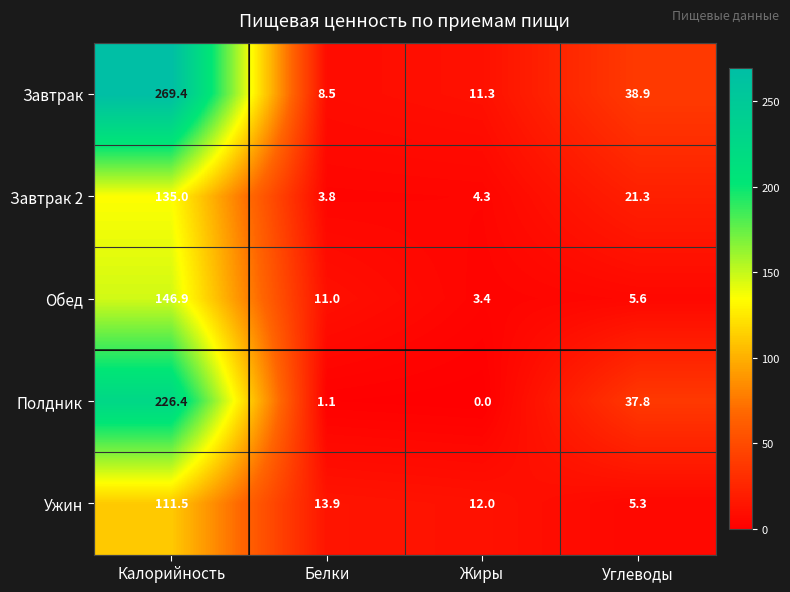

At Углеводы, list the series in order from largest to smallest.

Завтрак, Полдник, Завтрак 2, Обед, Ужин